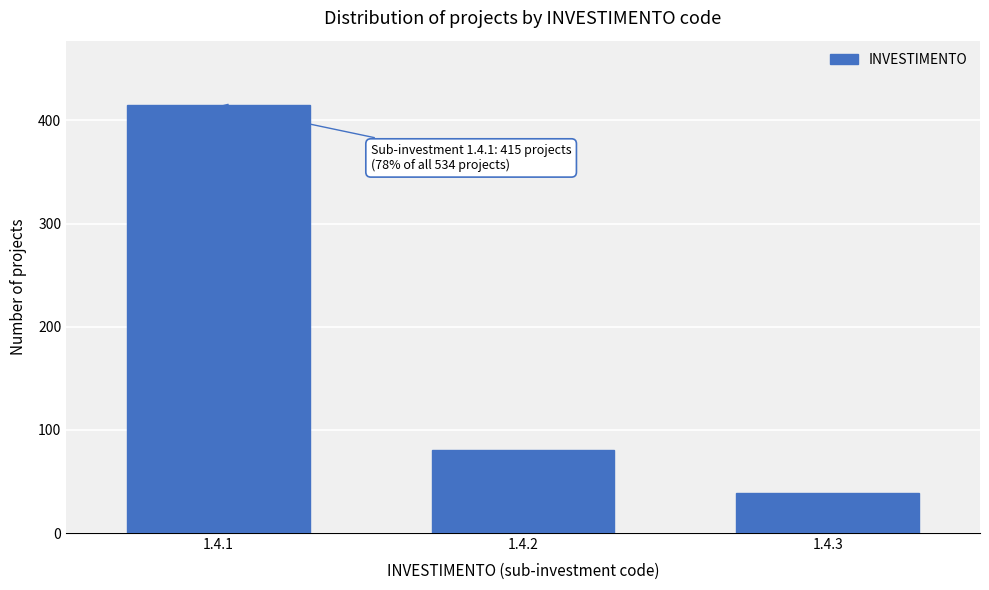

Reading right to left, what are all the values shown in this chart?

39	80	415